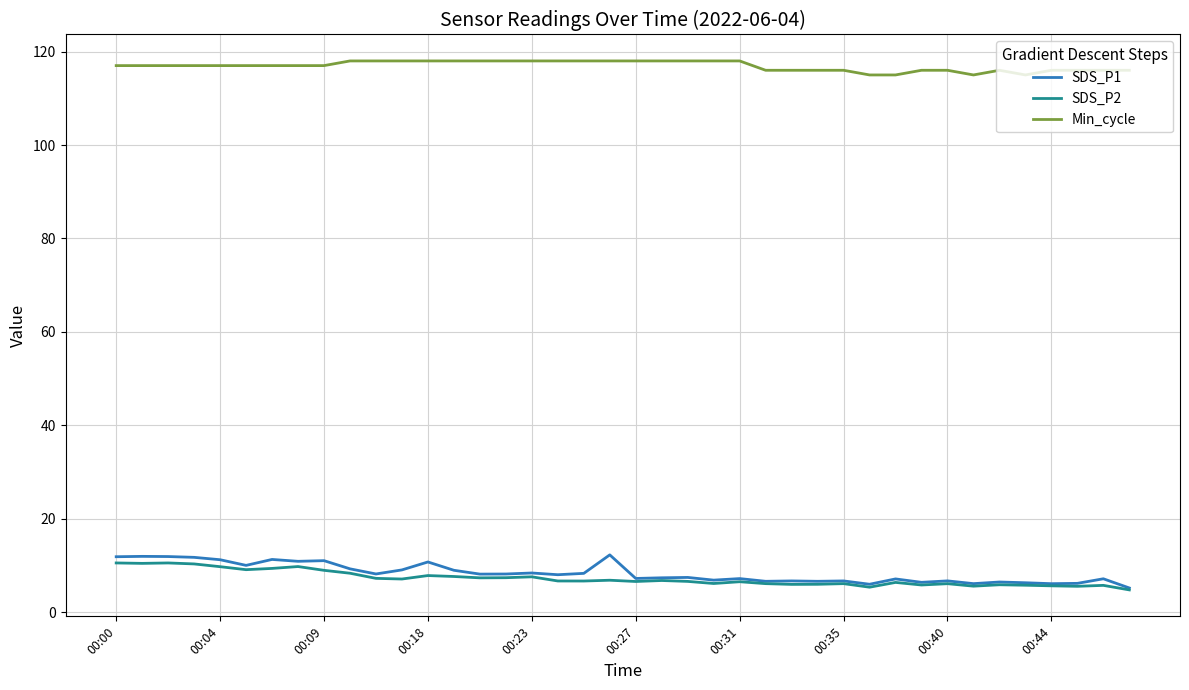

Which series has the largest total across all categories?

Min_cycle